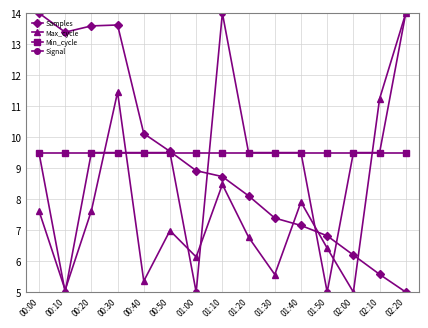

What position from the right is 00:10?

14